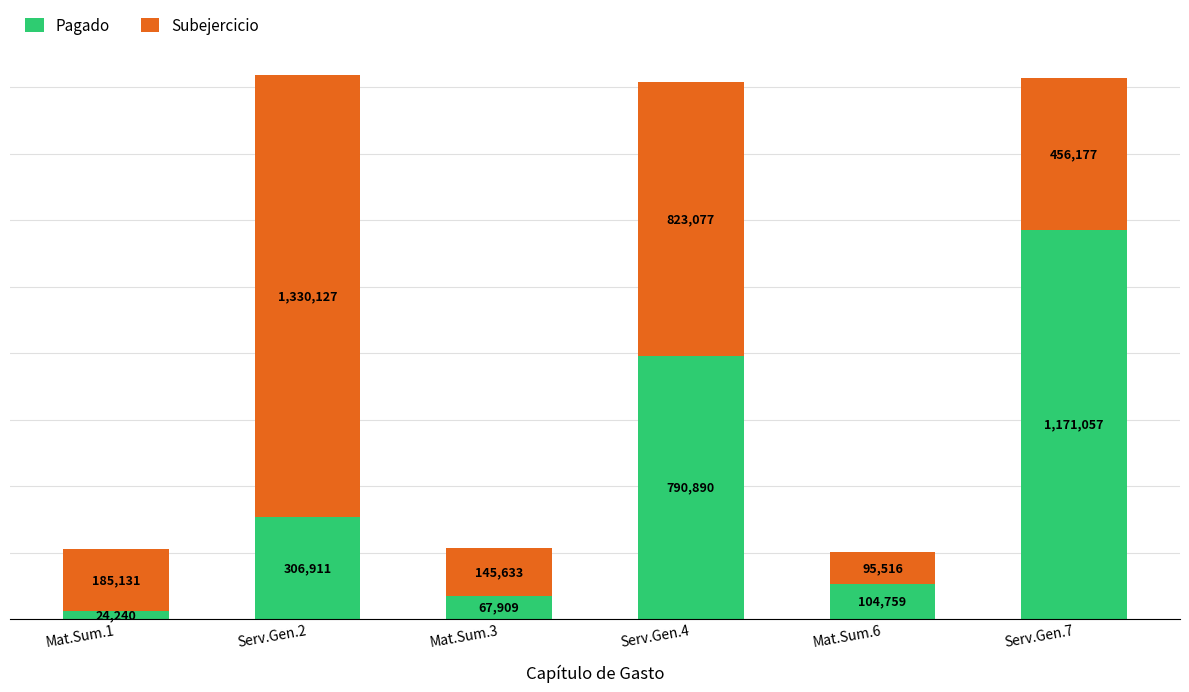

How many bars are there in total?

6